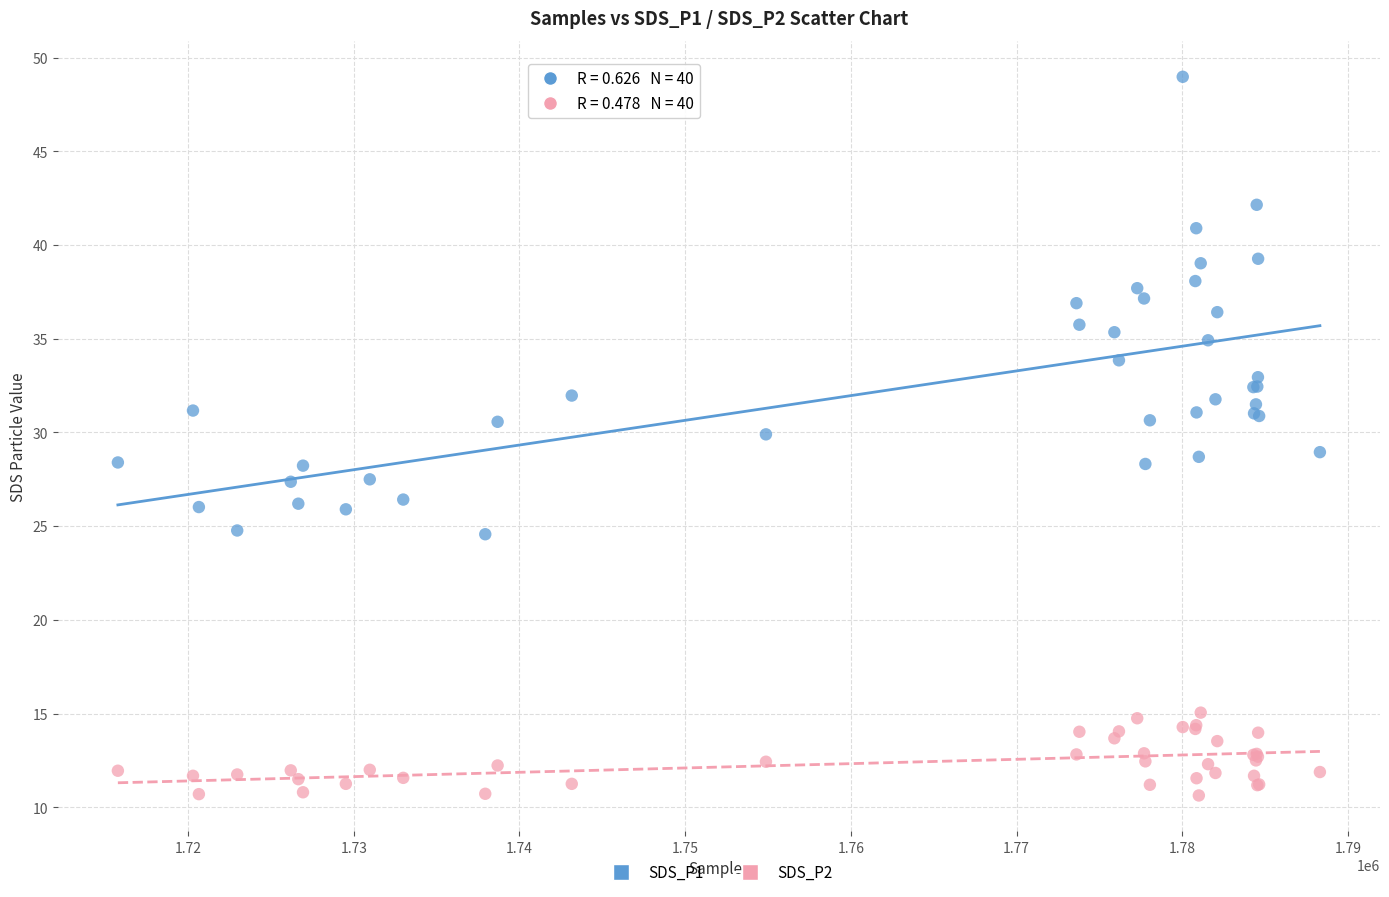

Which series contains the lowest Y value?

SDS_P2